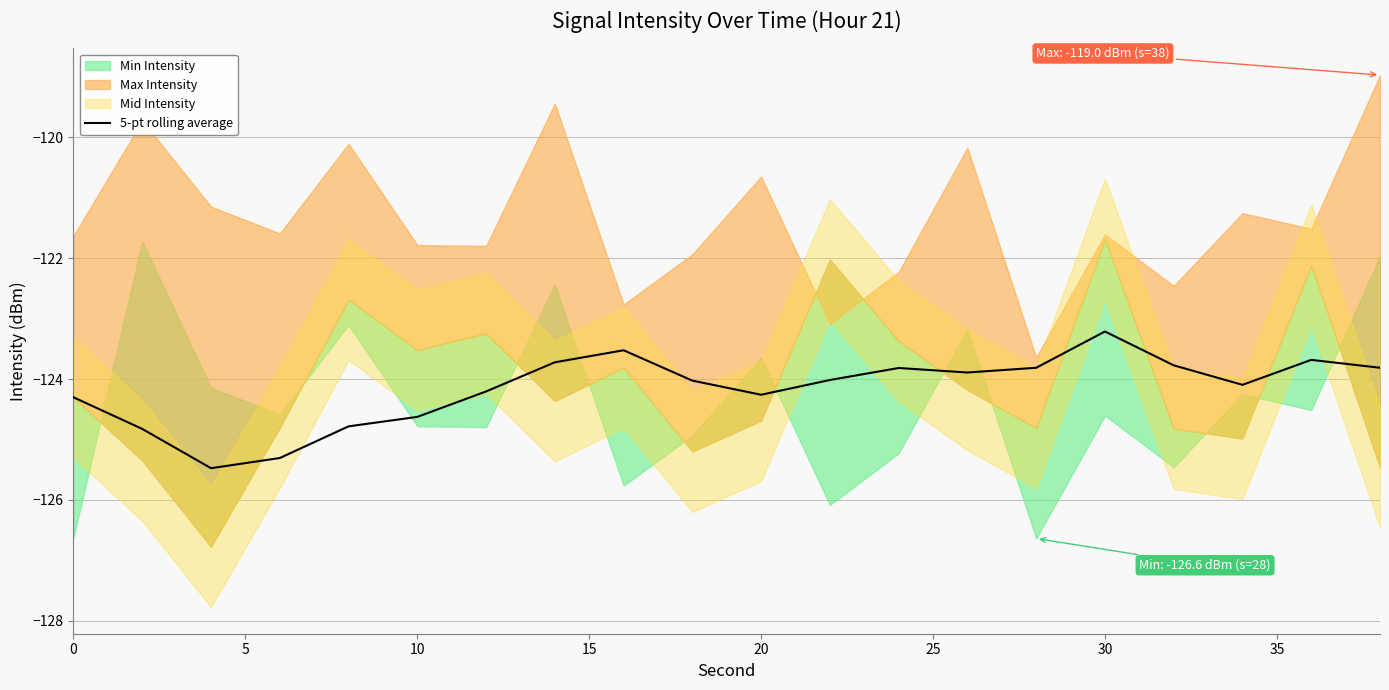

At which label does 5-pt rolling average reach its peak?

30